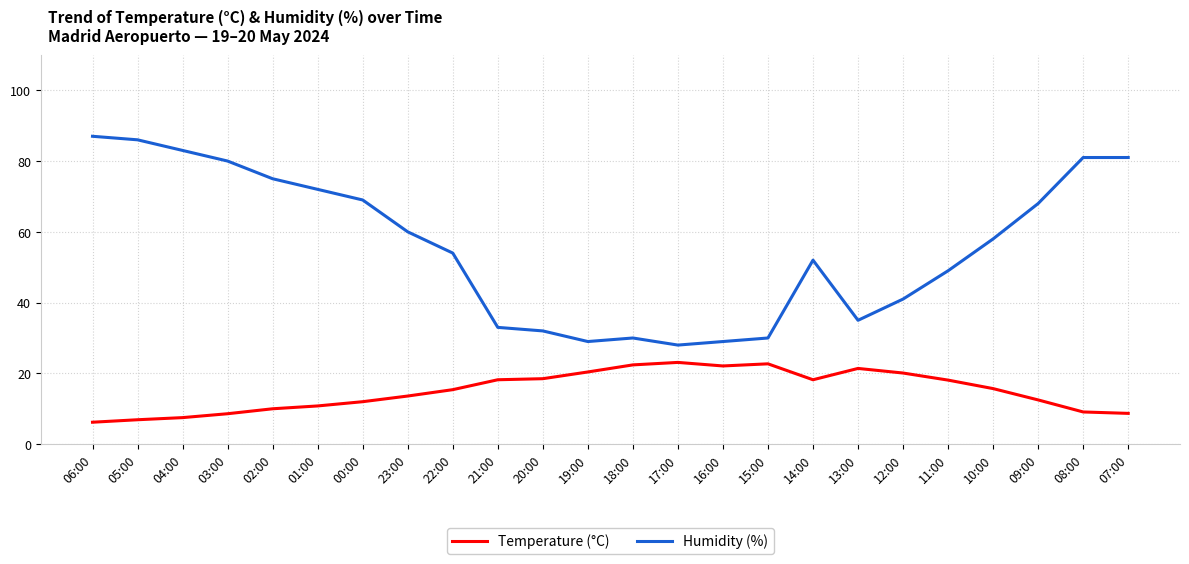

What is the total value across all series at 18:00?

52.4